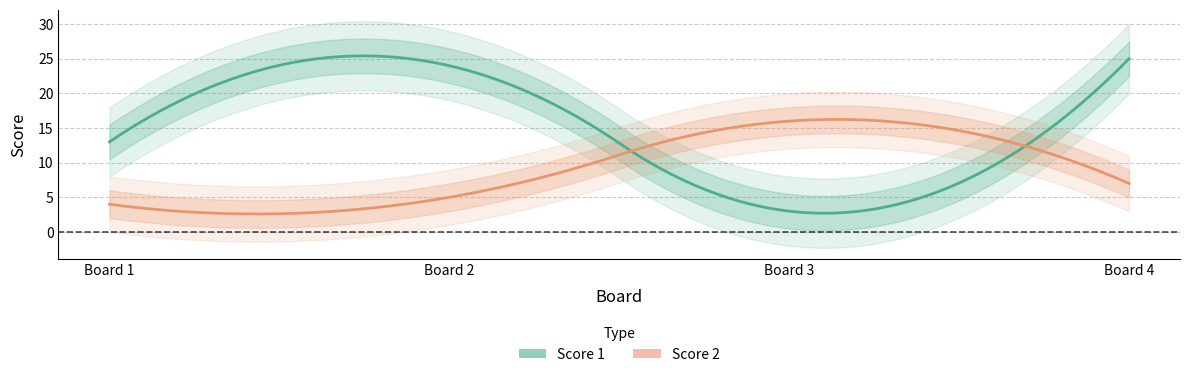

What are all the series names shown in the legend?

Score 1, Score 2